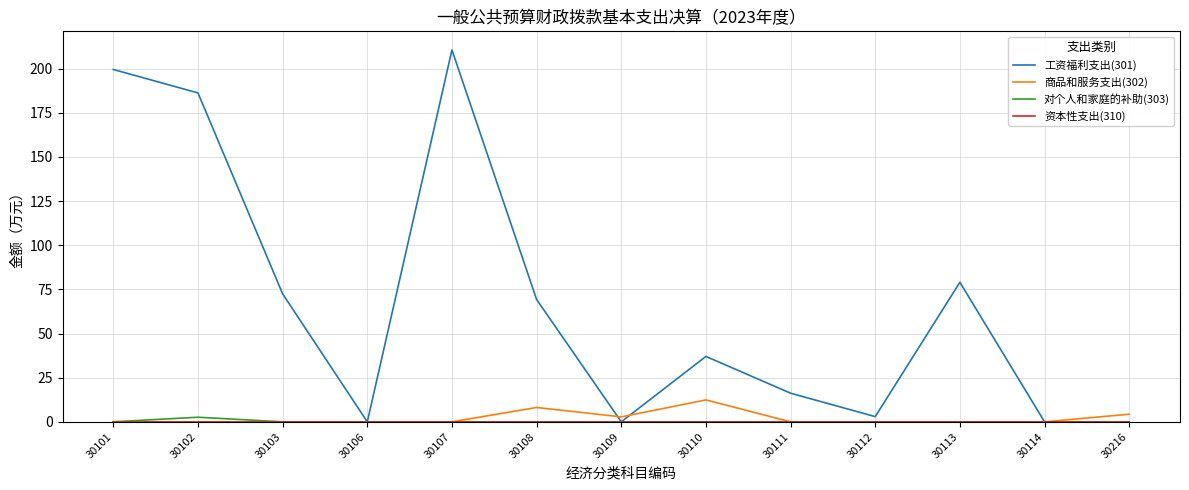

How many lines are shown in the chart?

4